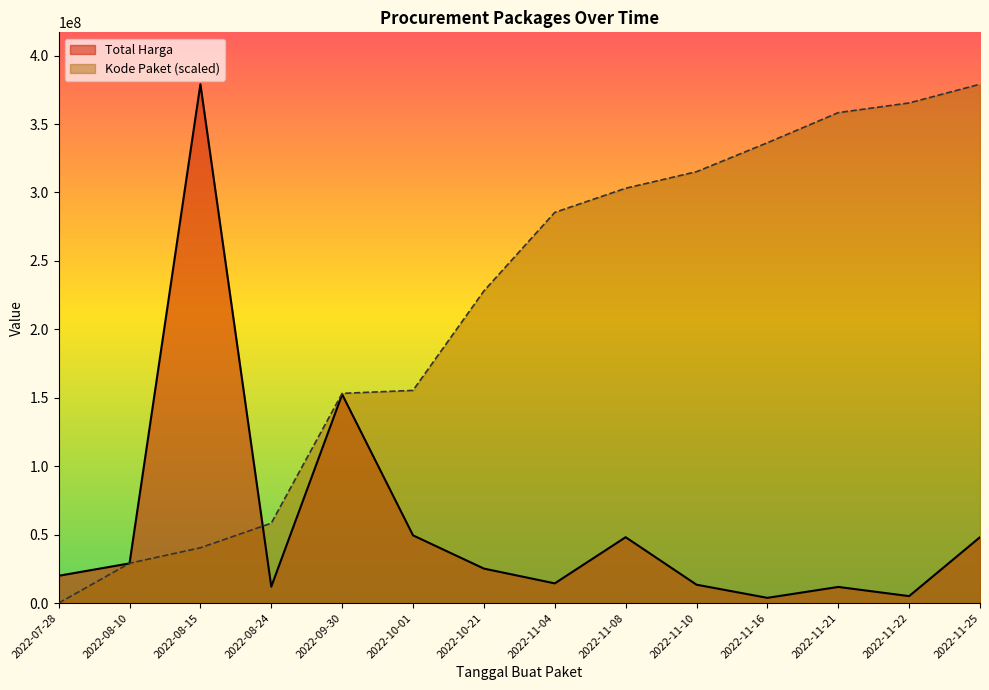

True or false: Total Harga has more than 0 interior local peaks.

True